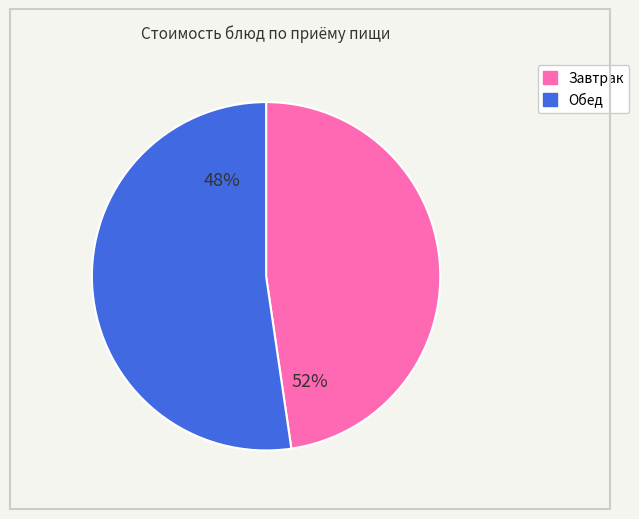

The Фрукты (завтрак) slice represents 2% of the pie. True or false?

False